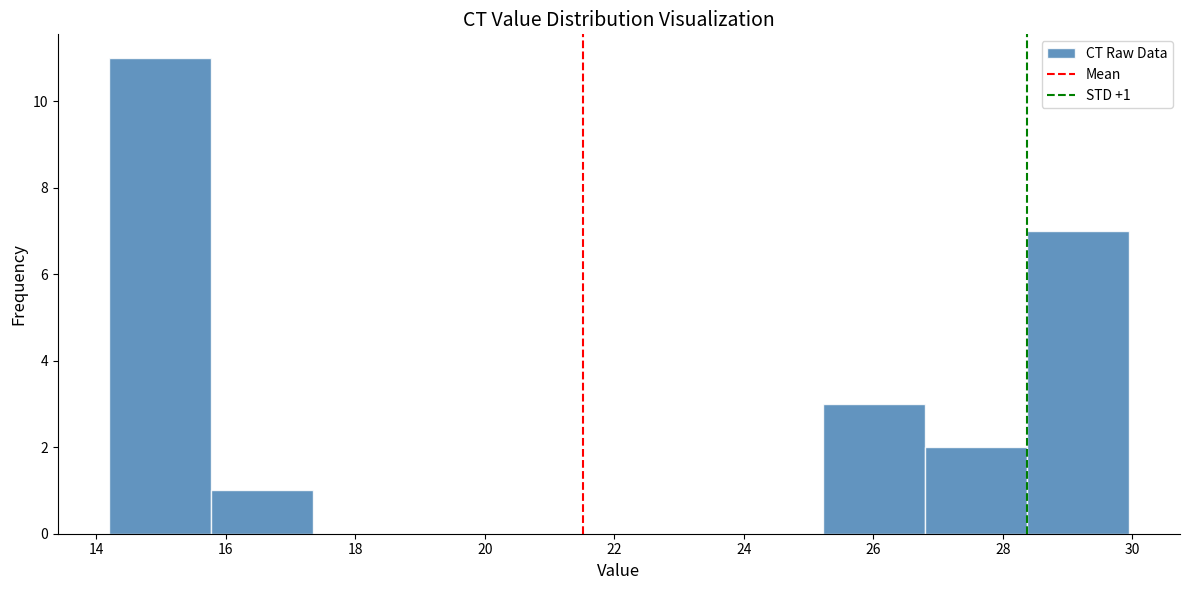

Over which range of the x-axis is the bar tallest?

14.2 to 15.8